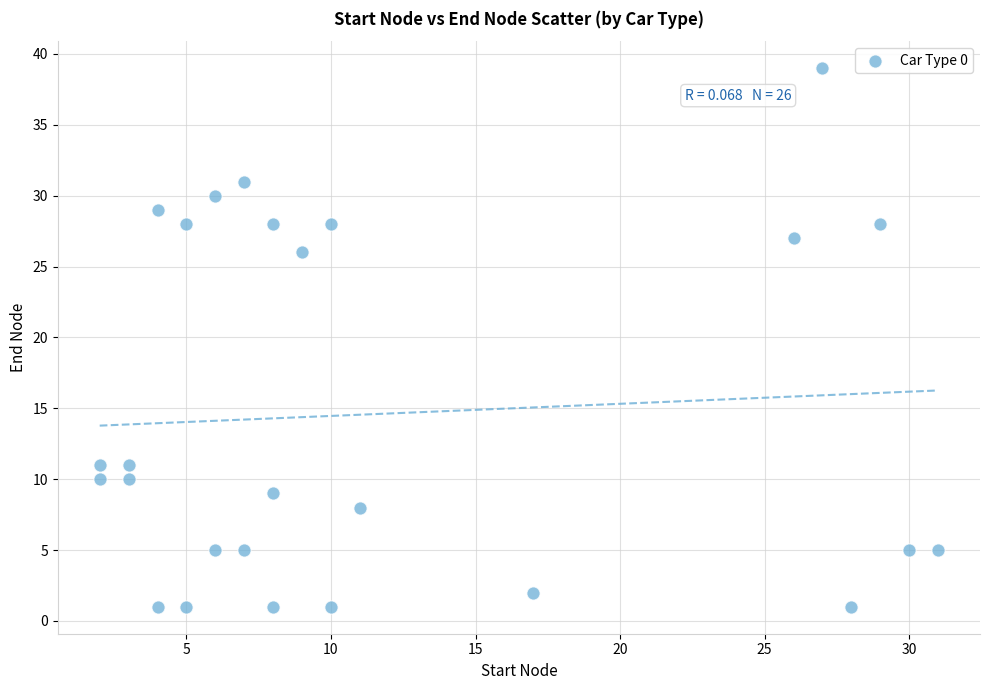

What Y value in the scatter plot is closest to 20?

26